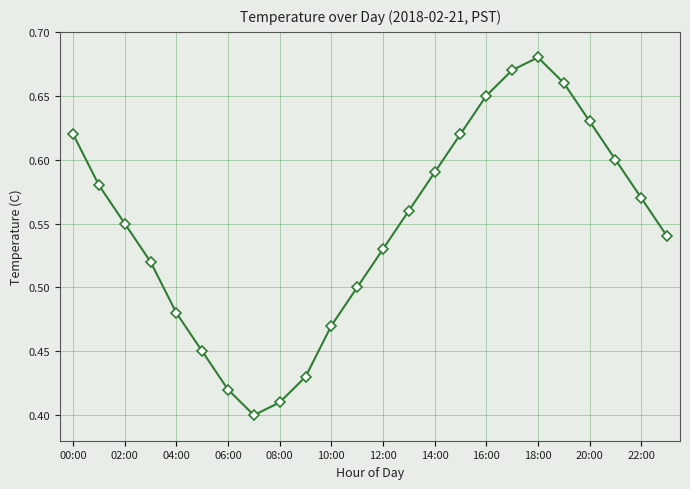

Count the values in the range 0 to 1.

24